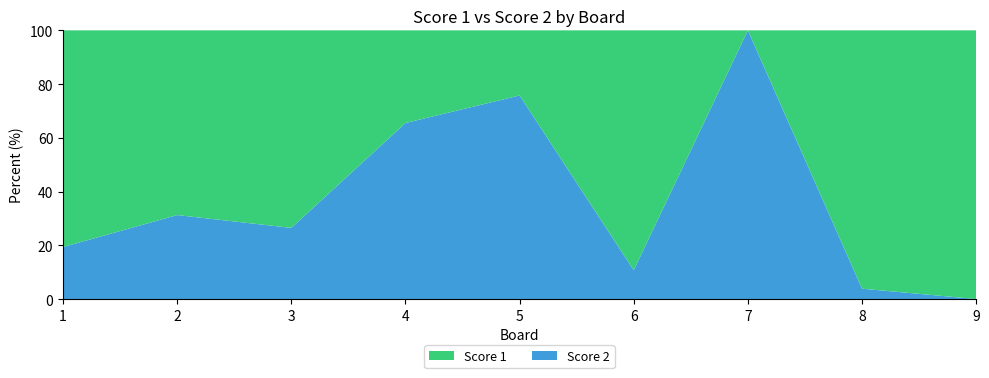

Reading right to left, transcribe all the data shown in this chart.

Score 1: 9=25	8=25	7=0	6=25	5=8	4=10	3=25	2=22	1=25
Score 2: 9=0	8=1	7=25	6=3	5=25	4=19	3=9	2=10	1=6